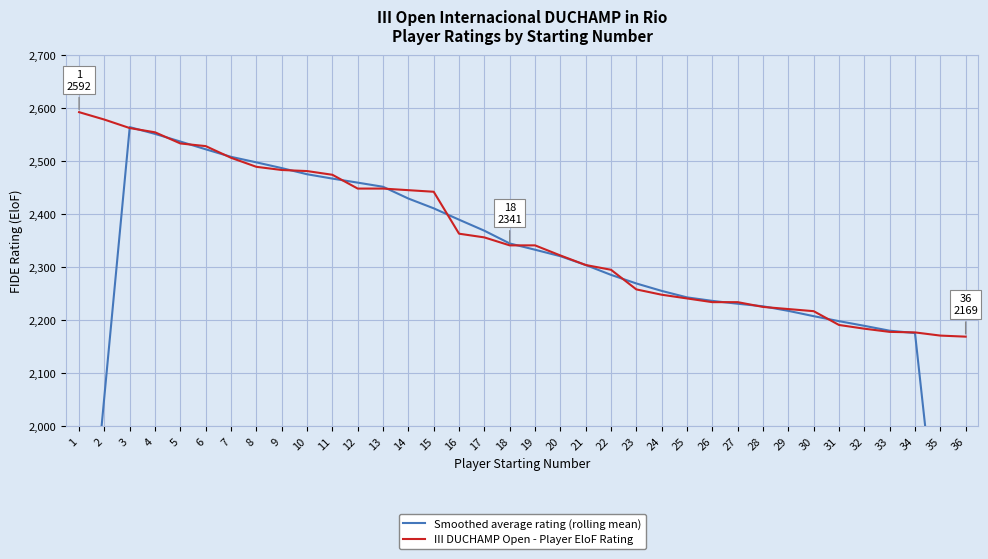

Which series ends up on top after the final intersection of III DUCHAMP Open - Player EloF Rating and Smoothed average rating (rolling mean)?

III DUCHAMP Open - Player EloF Rating